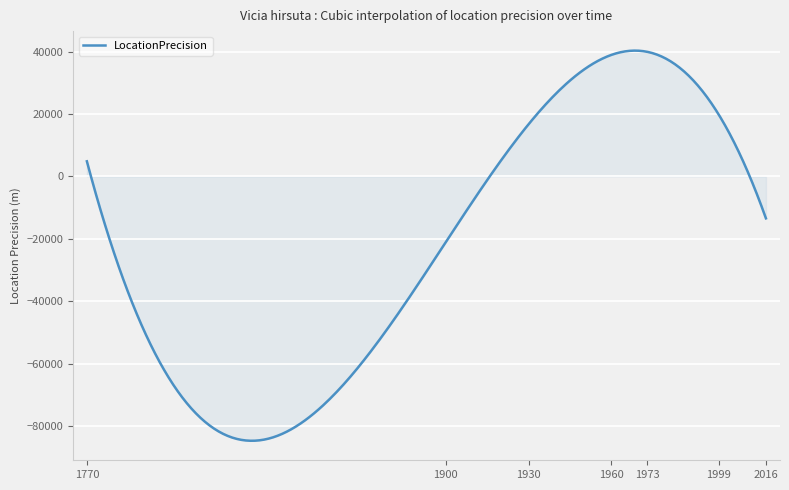

What is the smallest value displayed?

-84720.4